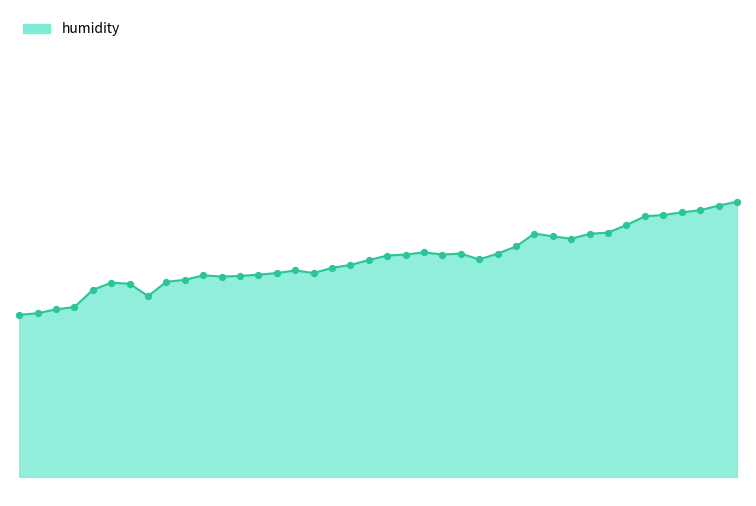

Does the chart have visible grid lines?

No